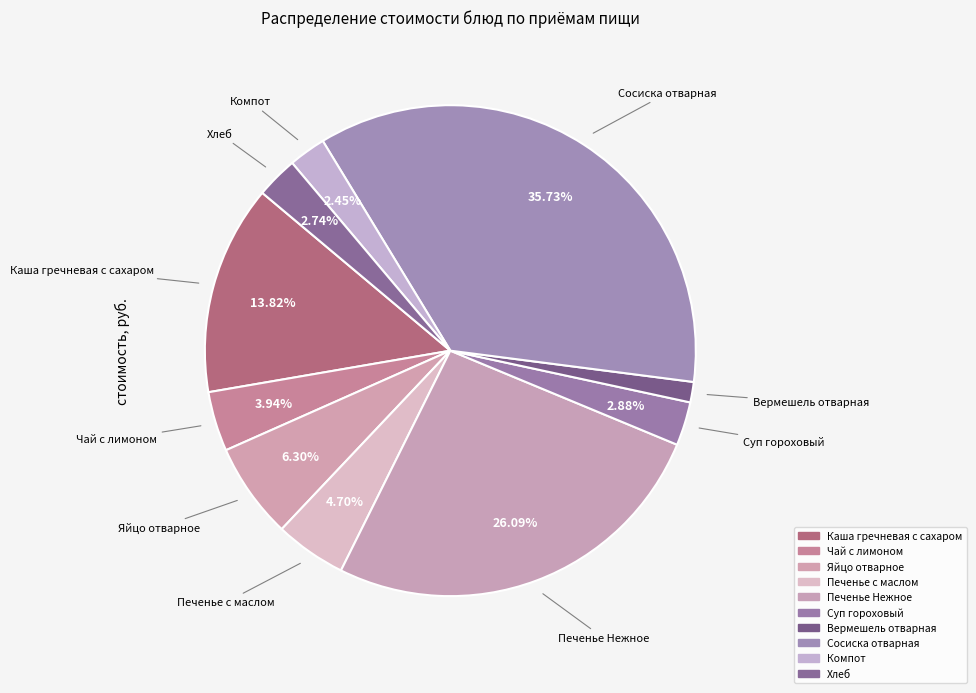

Which category has the smallest portion of the pie?

Вермешель отварная